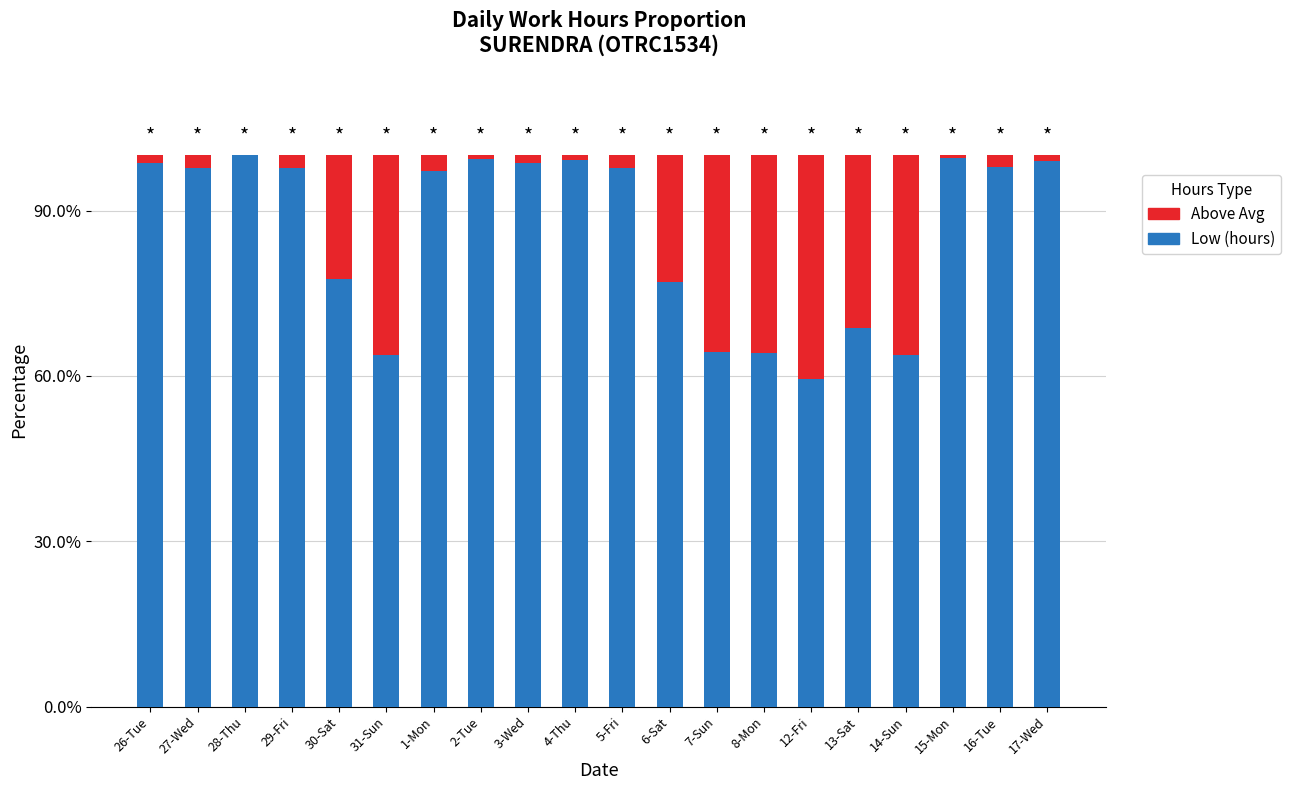

Is it true that Low (hours) equals 0.6 at 8-Mon?

True